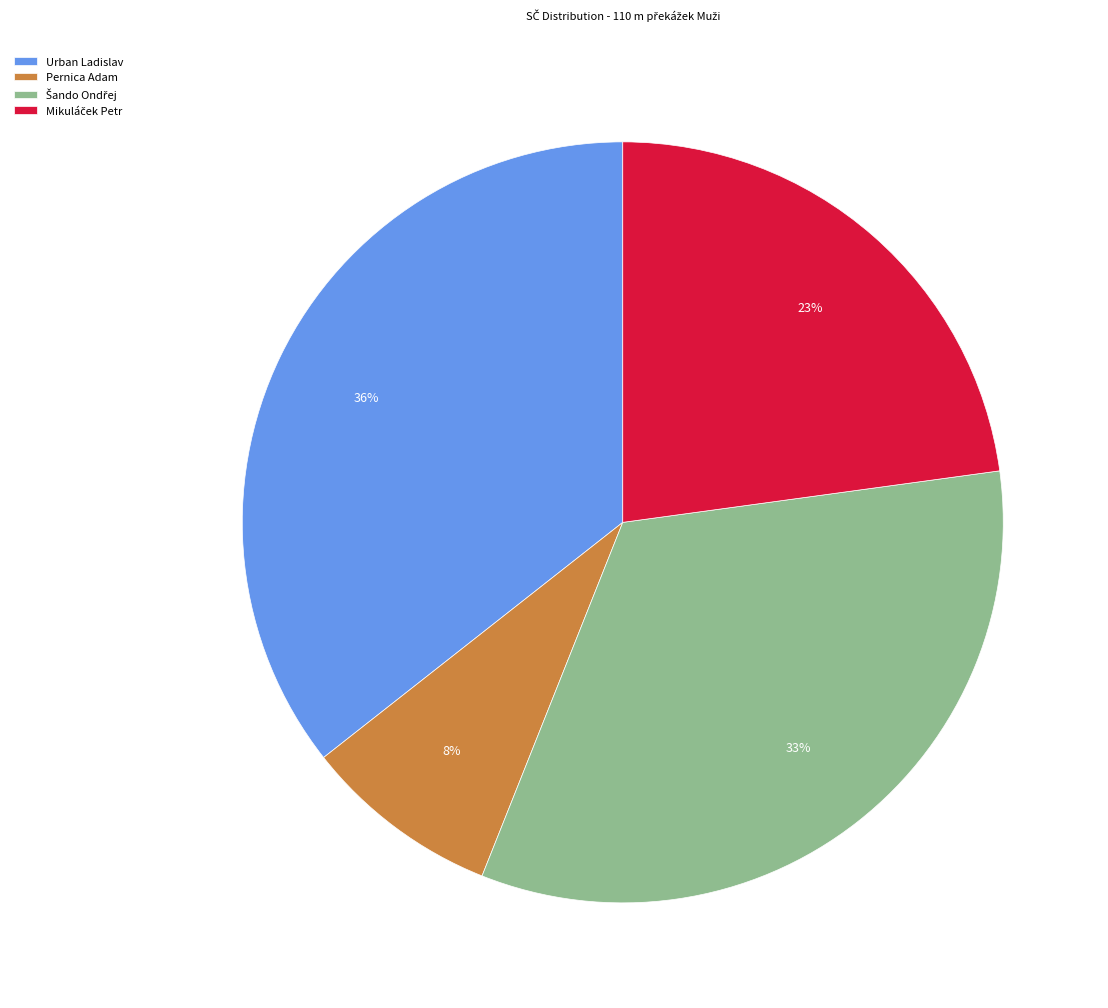

To the nearest percent, what is the average slice percentage?

25%